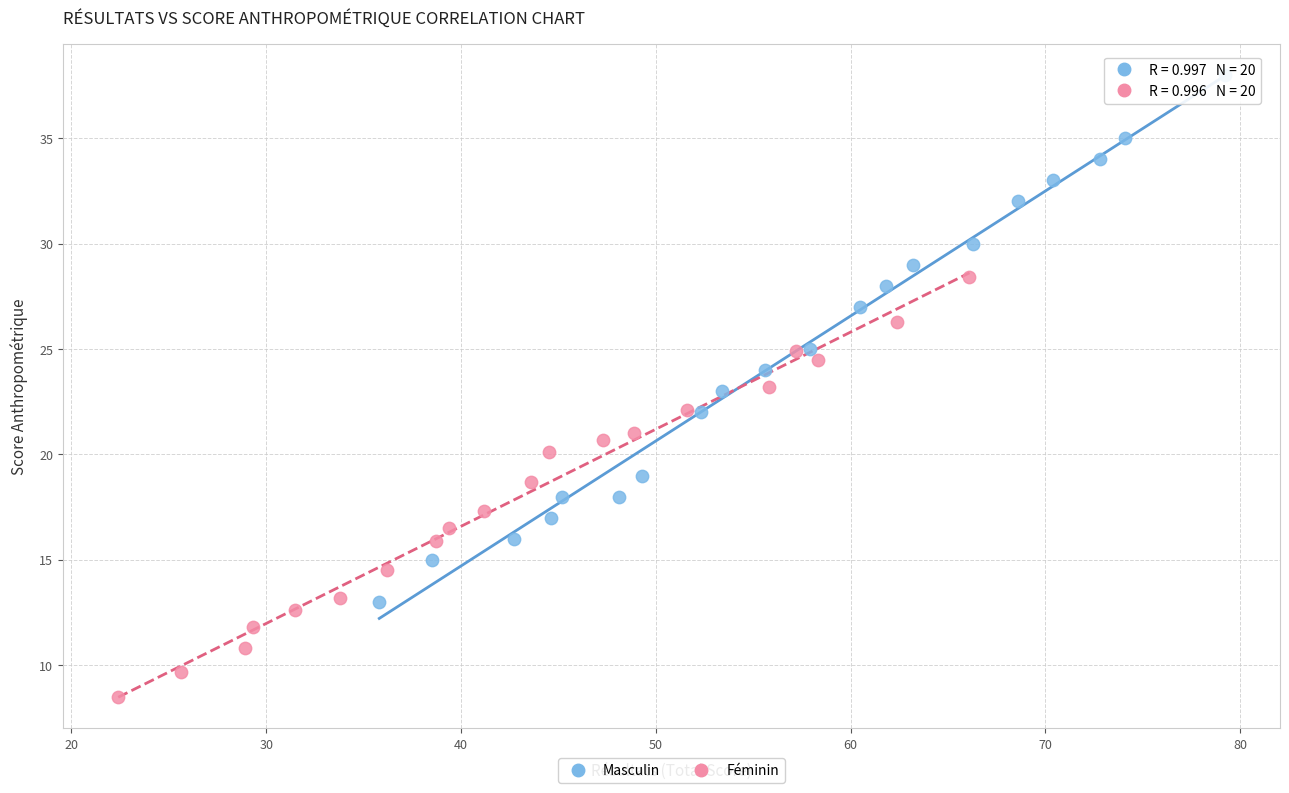

Which series reaches the minimum Y coordinate?

Féminin